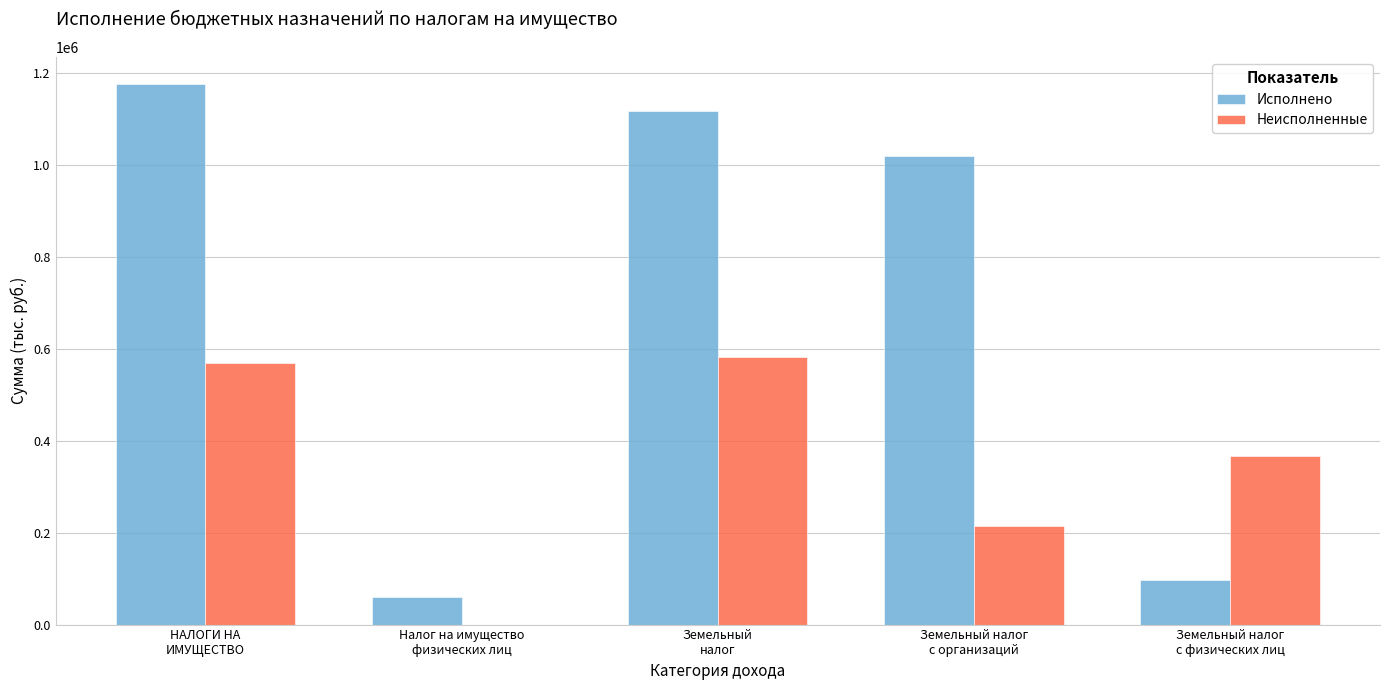

What is the sum of all Неисполненные values?

1733273.5